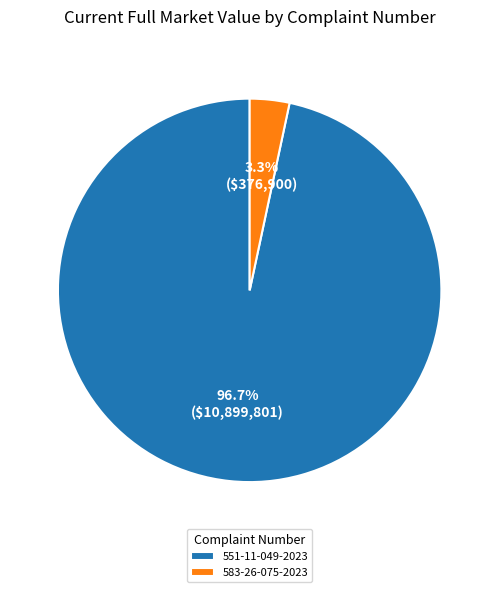

Rank the categories by value from highest to lowest.

551-11-049-2023, 583-26-075-2023